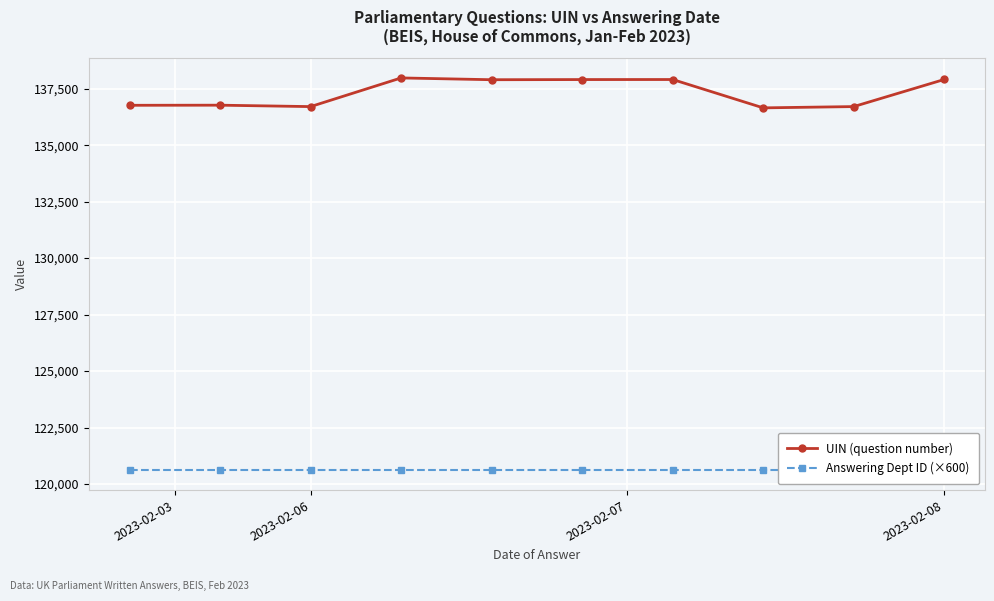

True or false: UIN (question number) has more than 1 interior local peaks.

True